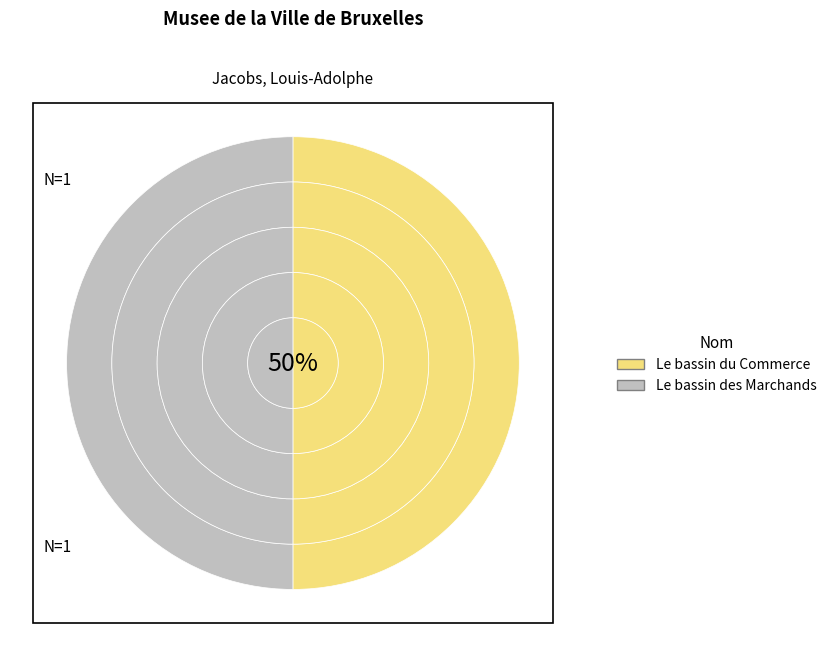

Rank the categories by value from lowest to highest.

Le bassin des Marchands, Le bassin du Commerce